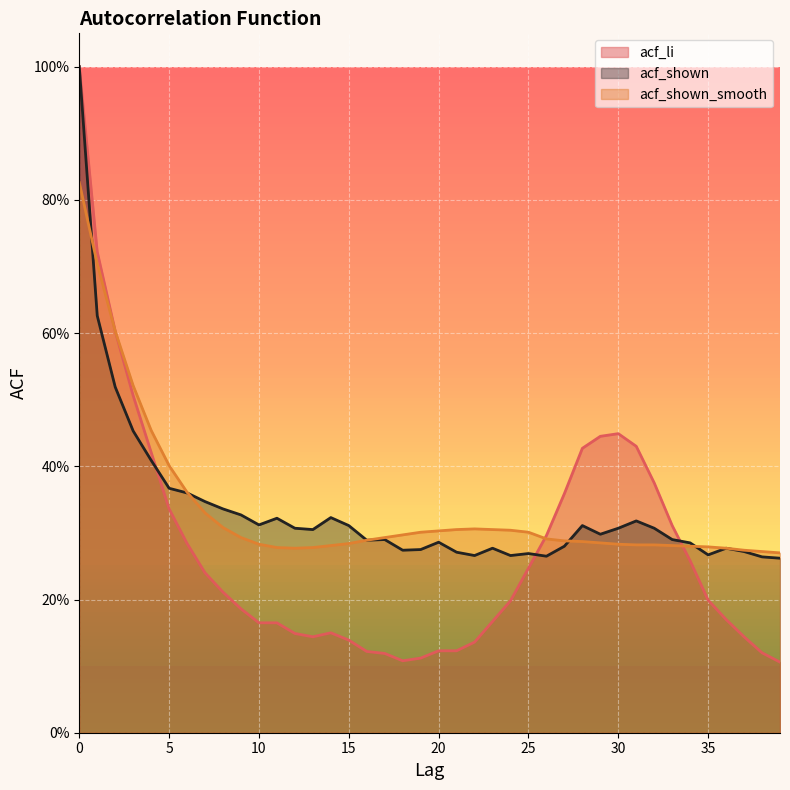

Reading left to right, what are all the values shown in this chart?

acf_li: 1.0	0.7	0.6	0.5	0.4	0.3	0.3	0.2	0.2	0.2	0.2	0.2	0.1	0.1	0.1	0.1	0.1	0.1	0.1	0.1	0.1	0.1	0.1	0.2	0.2	0.2	0.3	0.4	0.4	0.4	0.4	0.4	0.4	0.3	0.3	0.2	0.2	0.1	0.1	0.1
acf_shown: 1.0	0.6	0.5	0.5	0.4	0.4	0.4	0.3	0.3	0.3	0.3	0.3	0.3	0.3	0.3	0.3	0.3	0.3	0.3	0.3	0.3	0.3	0.3	0.3	0.3	0.3	0.3	0.3	0.3	0.3	0.3	0.3	0.3	0.3	0.3	0.3	0.3	0.3	0.3	0.3
acf_shown_smooth: 0.8	0.7	0.6	0.5	0.5	0.4	0.4	0.3	0.3	0.3	0.3	0.3	0.3	0.3	0.3	0.3	0.3	0.3	0.3	0.3	0.3	0.3	0.3	0.3	0.3	0.3	0.3	0.3	0.3	0.3	0.3	0.3	0.3	0.3	0.3	0.3	0.3	0.3	0.3	0.3